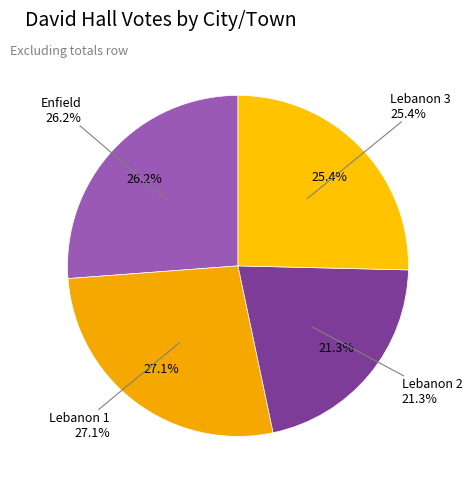

What is the total percentage of Enfield and Lebanon 3?

51.6%